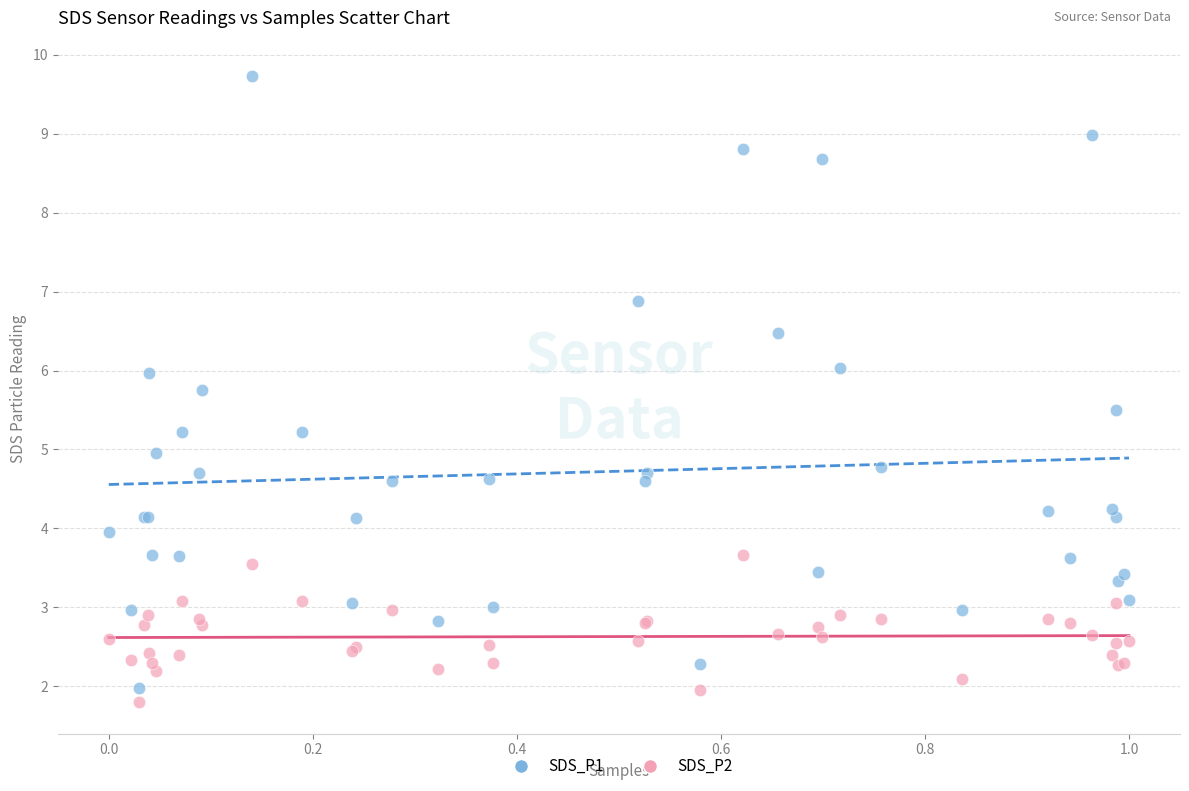

Which series contains the highest Y value?

SDS_P1